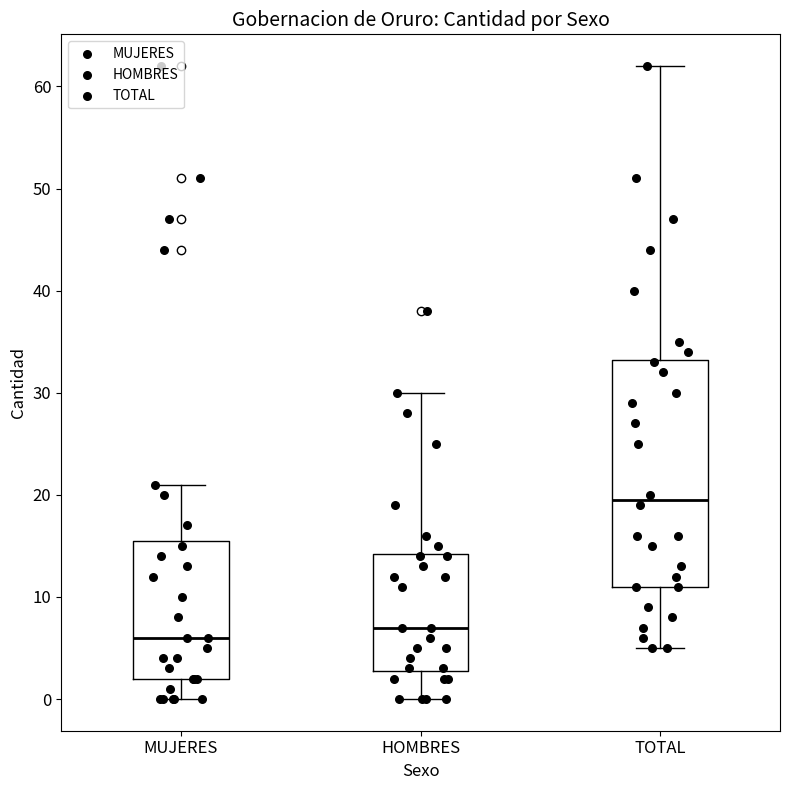

Where is the lower edge of the box for HOMBRES on the y-axis? The values are not printed on the chart, so give them approximately, as read against the axis.

3